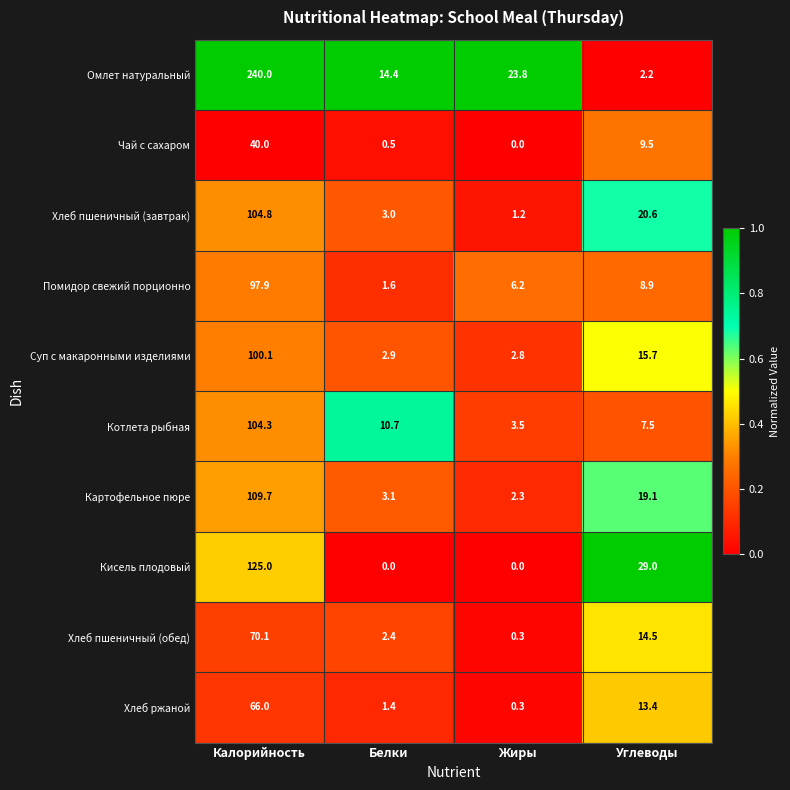

Between Белки and Жиры, which series saw the biggest shift?

Омлет натуральный